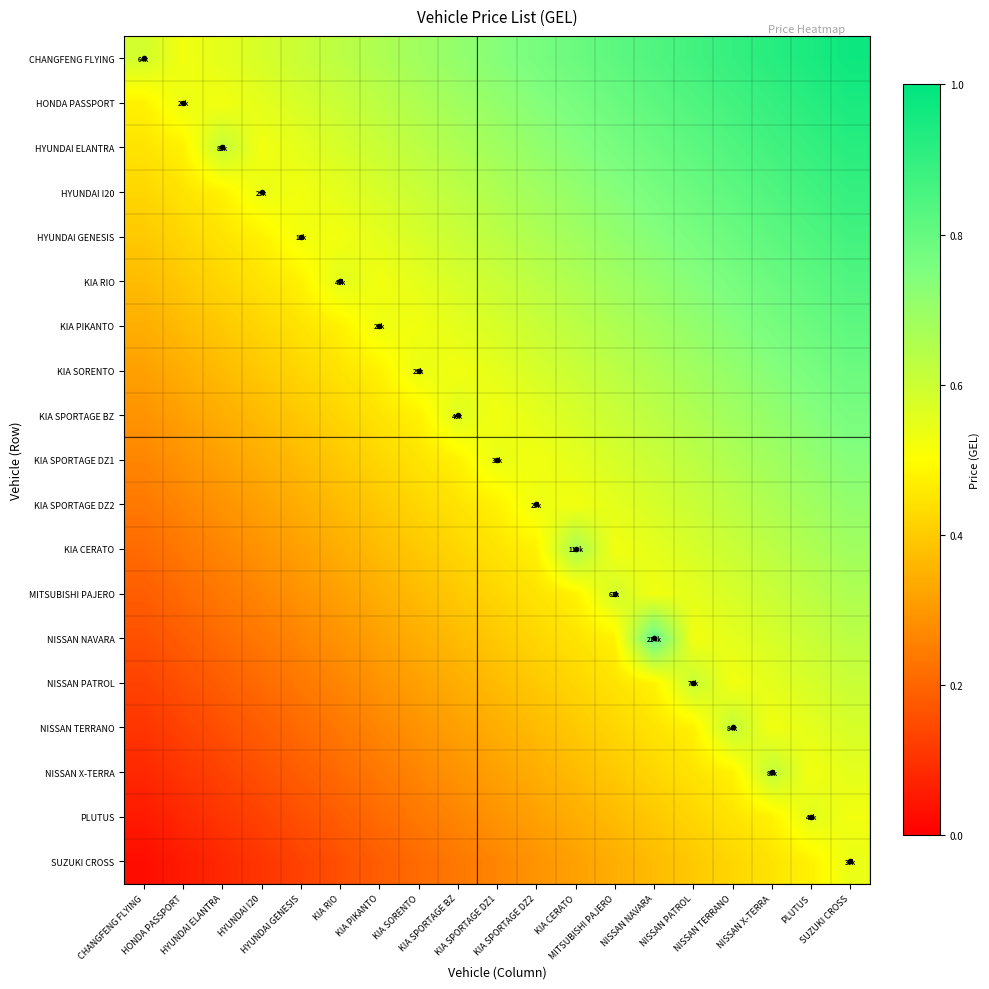

At how many categories does at least one series exceed 0?

19